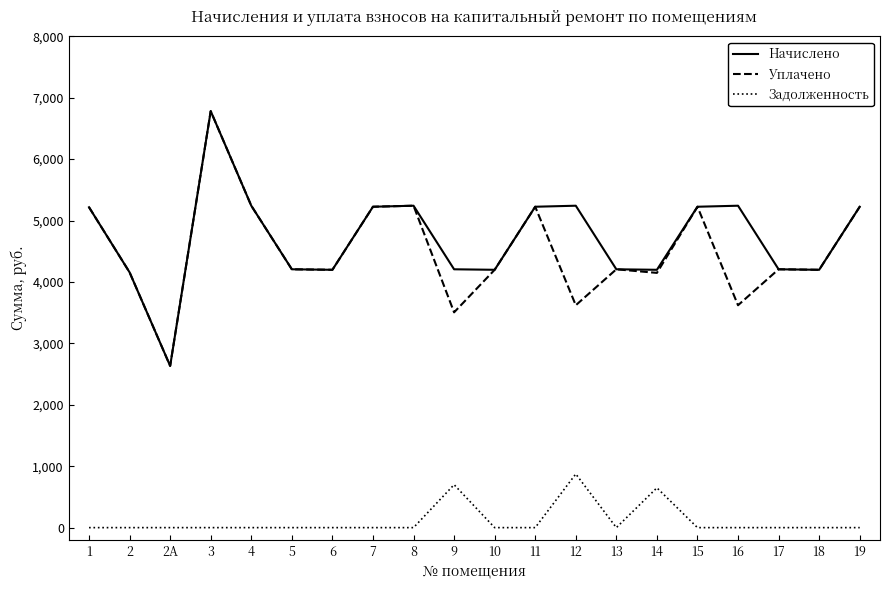

How many interior local valleys does the Начислено series have?

5